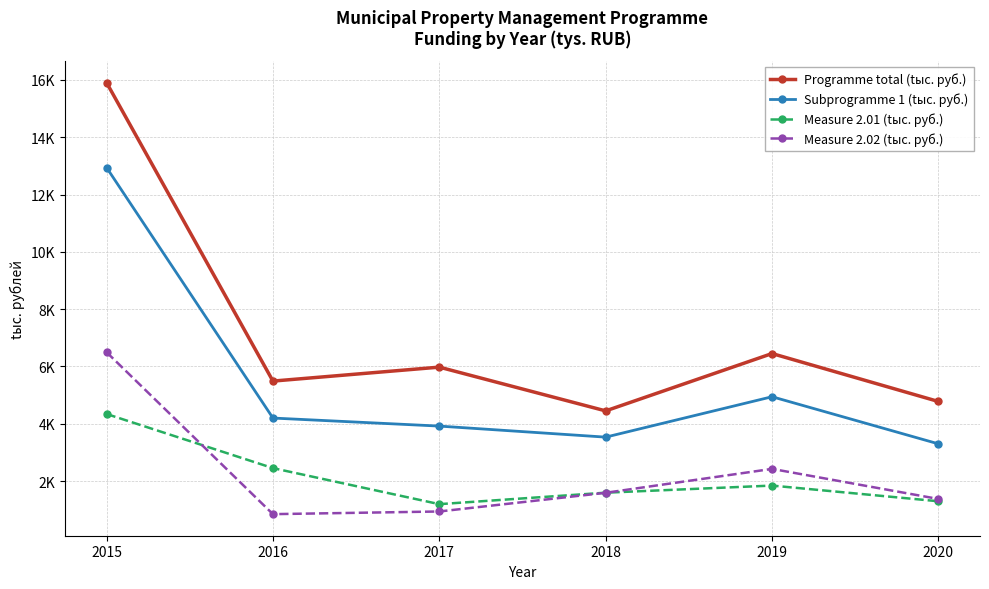

True or false: Programme total (tыс. руб.) and Measure 2.01 (tыс. руб.) intersect in this chart.

False